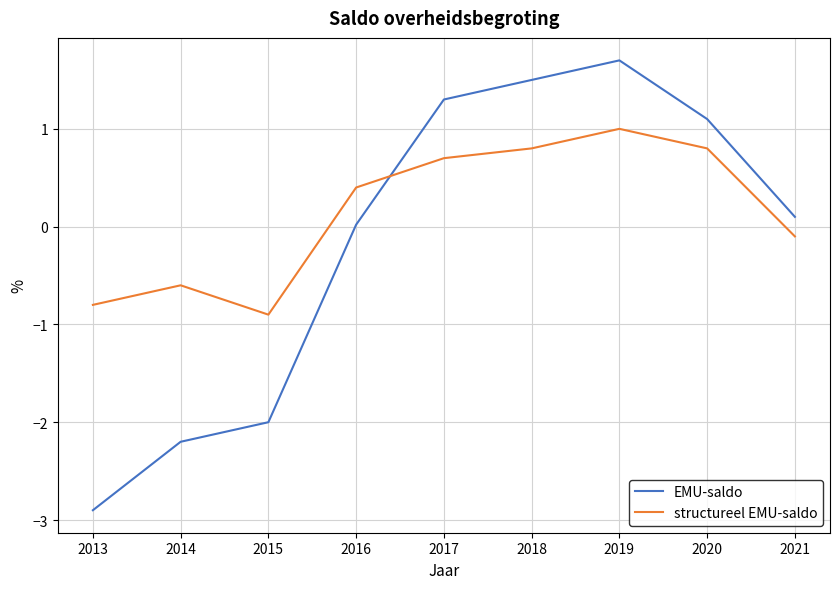

Between which two adjacent categories do EMU-saldo and structureel EMU-saldo first intersect?

2016 and 2017